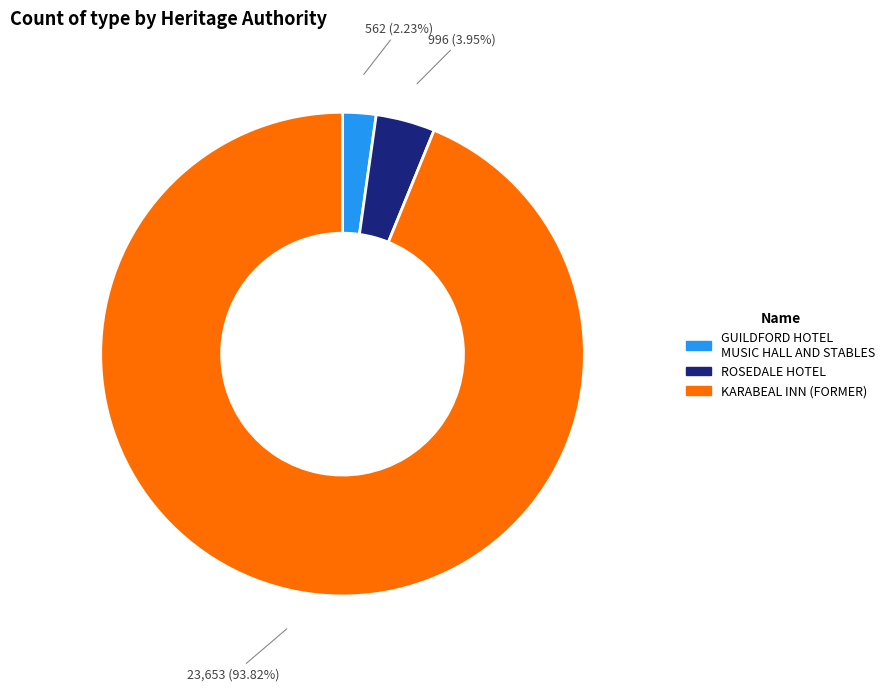

To the nearest percent, what is the average slice percentage?

33%